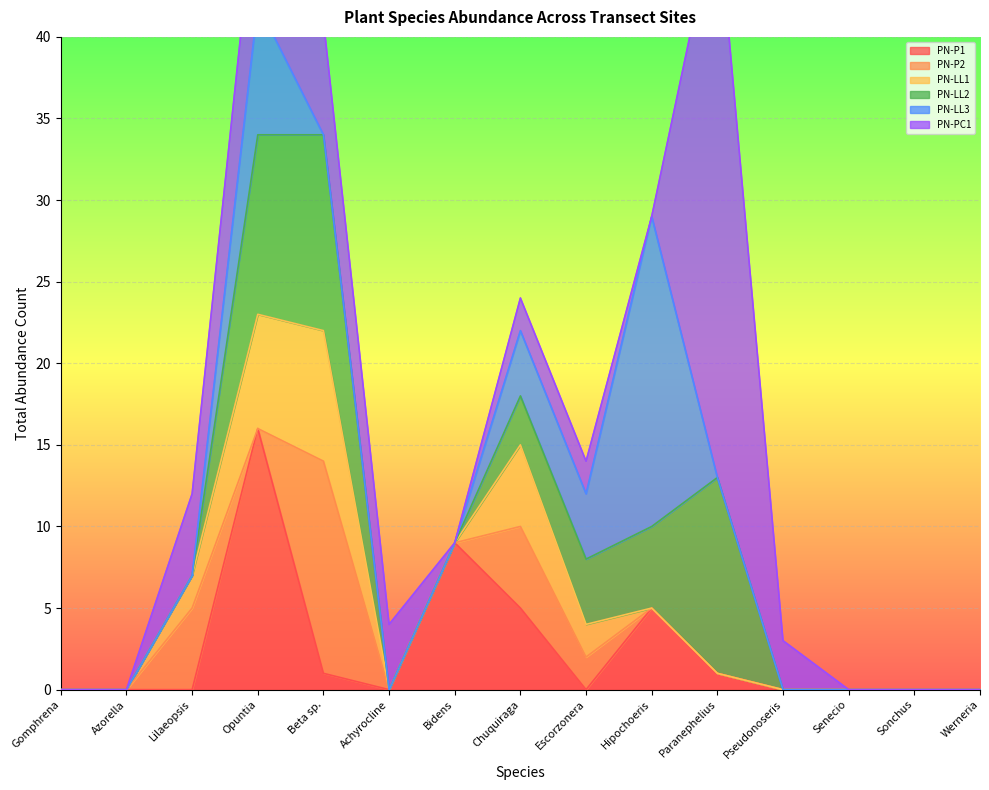

Which label corresponds to the largest value in the chart?

Paranephelius